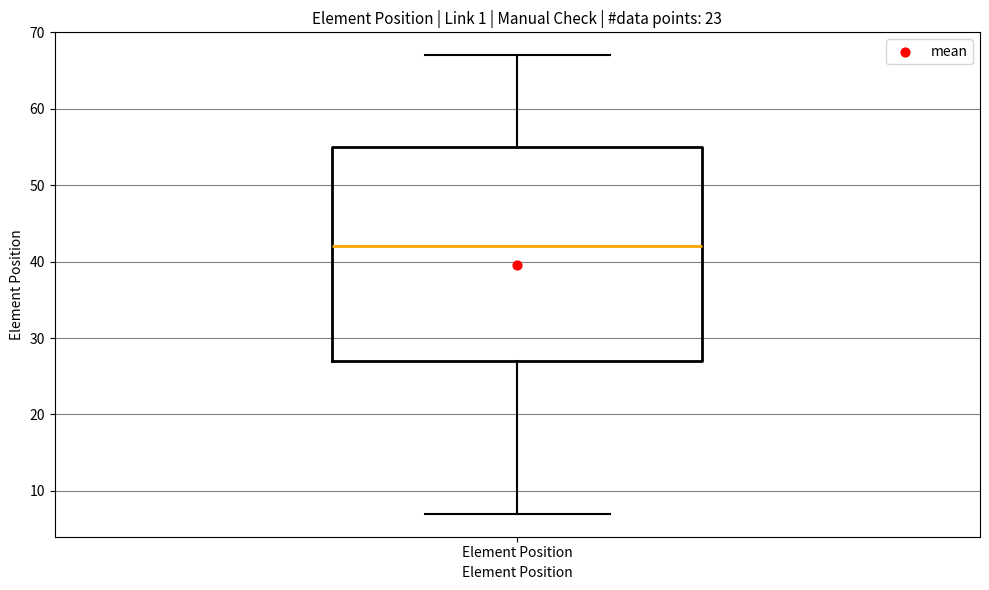

Transcribe this box plot: give where the median line is, the range the box spans, and where the two whiskers end, as read against the y-axis. The values are not printed on the chart, so give them approximately, as read against the axis.

median 42, box 27 to 55, whiskers 7 to 67